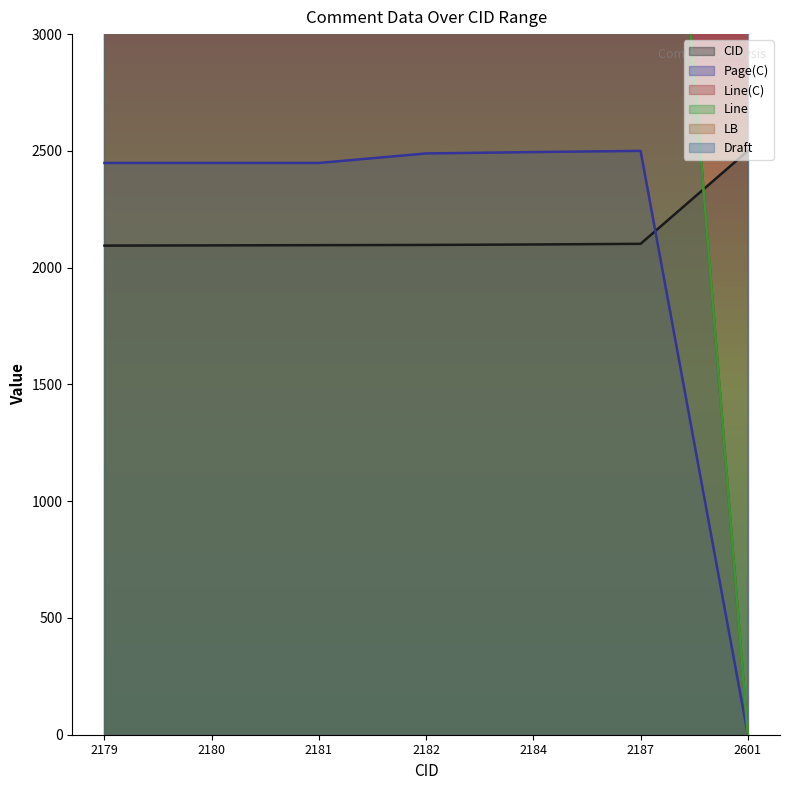

List the series in order of their peak value, lowest first.

CID, Page(C), Line(C), Line